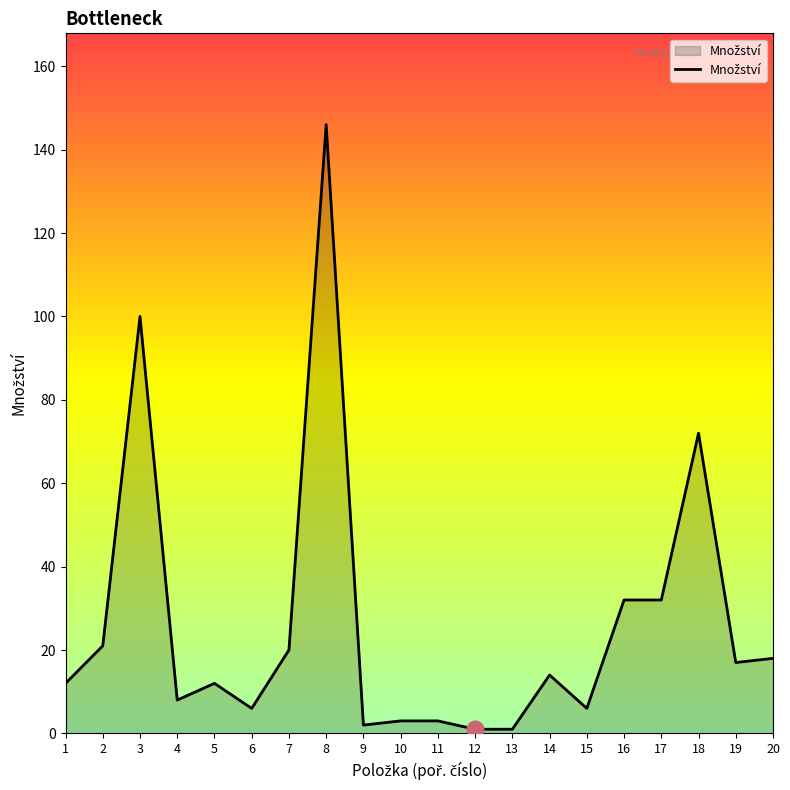

What is the sum of the values at 11 and 20?

21